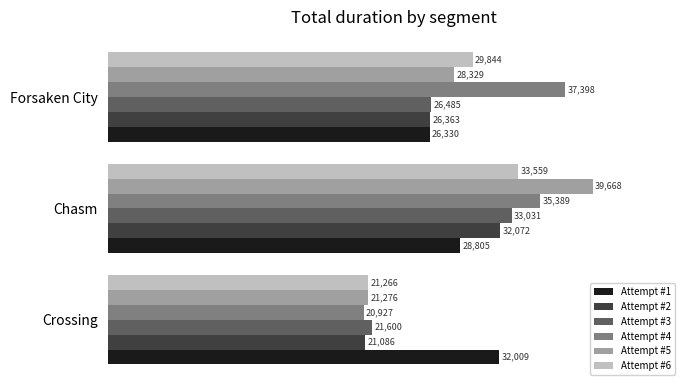

How many data points in Attempt #1 are less than 28805?

1